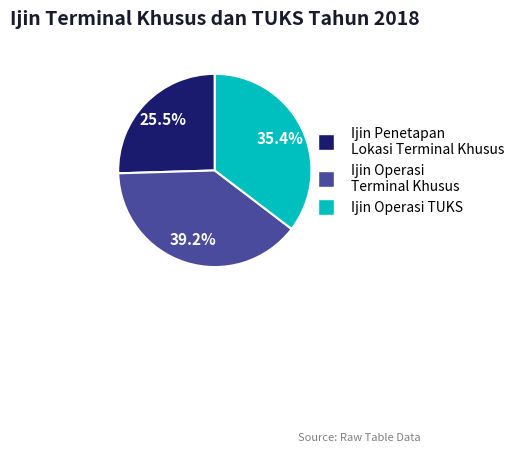

Does Ijin Penetapan Lokasi Terminal Khusus represent more than half of the total?

No